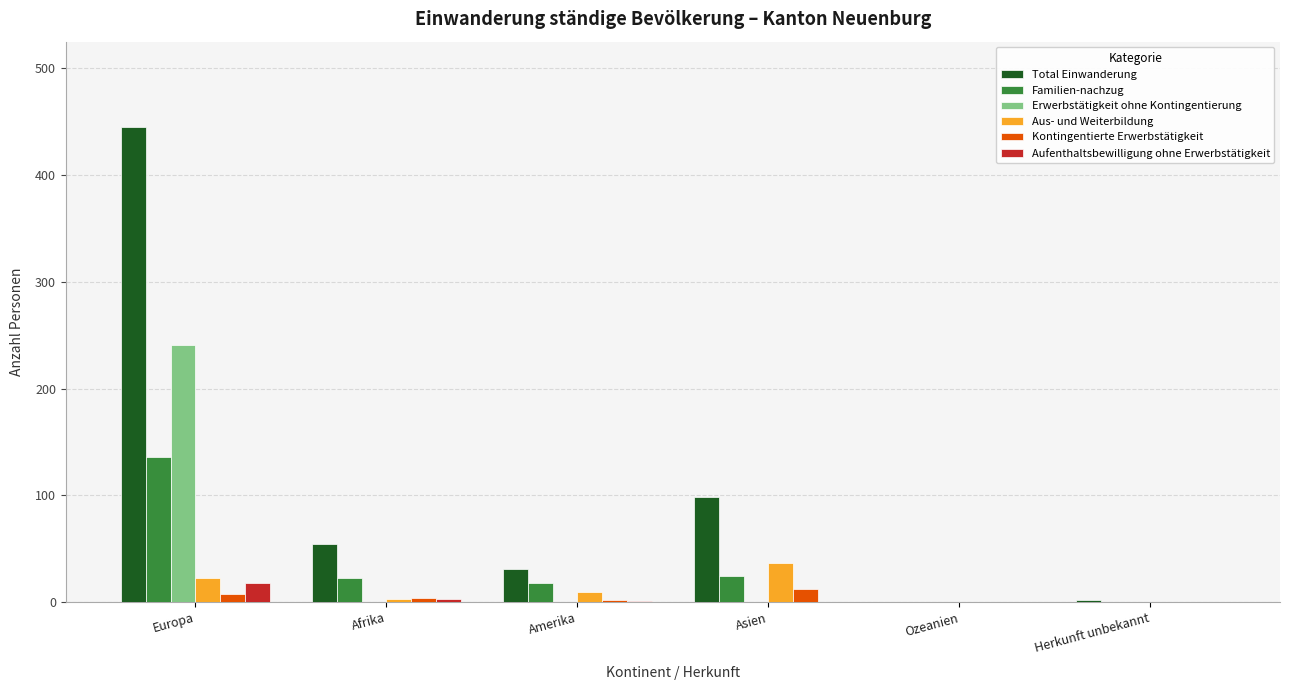

What is the sum of all Erwerbstätigkeit ohne Kontingentierung values?

241